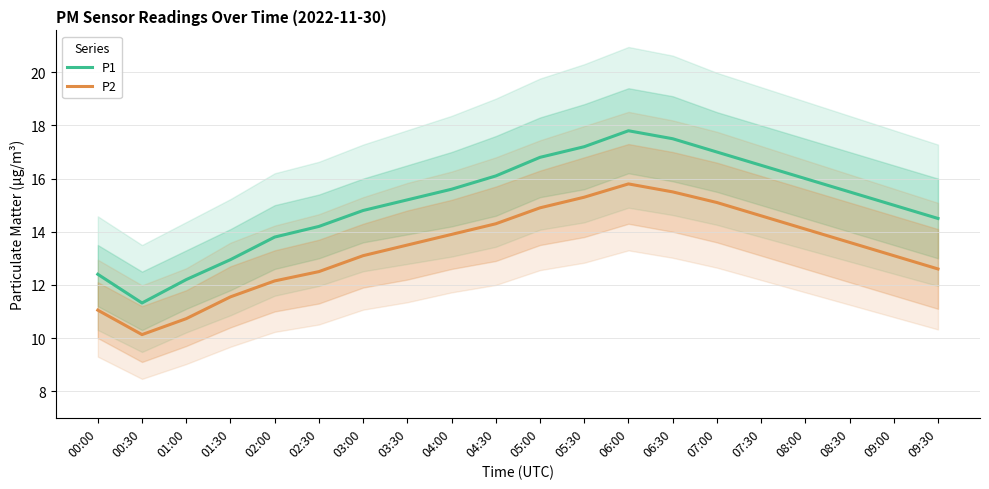

At how many categories does at least one series exceed 15?

11